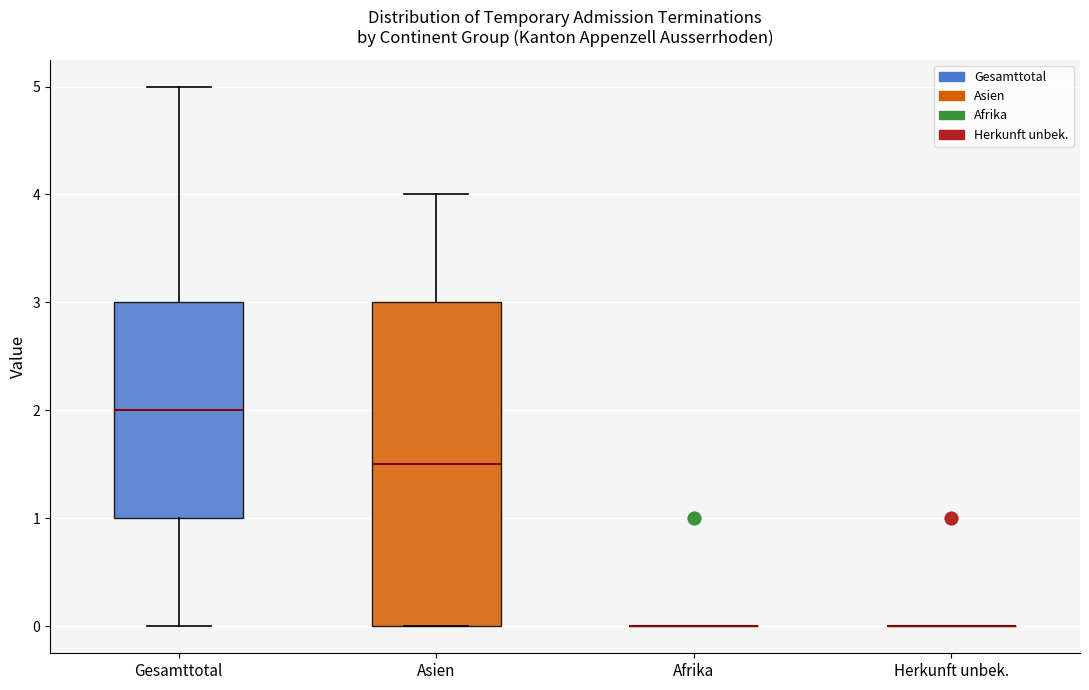

Reading left to right, transcribe this box plot: for each box, give where its median line is, the range the box spans, and where its two whiskers end, as read against the y-axis. The values are not printed on the chart, so give them approximately, as read against the axis.

Gesamttotal: median 2.0, box 1.0 to 3.0, whiskers 0.0 to 5.0
Asien: median 1.5, box 0.0 to 3.0, whiskers 0.0 to 4.0
Afrika: box collapsed to a line at 0.0, whiskers 0.0 to 0.0
Herkunft unbek.: box collapsed to a line at 0.0, whiskers 0.0 to 0.0